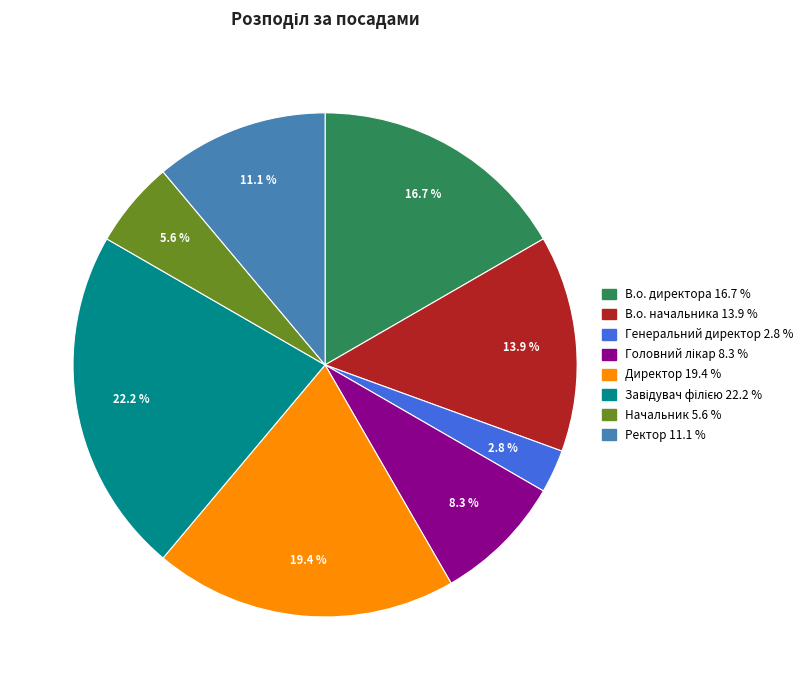

Count the number of slices in the pie.

8